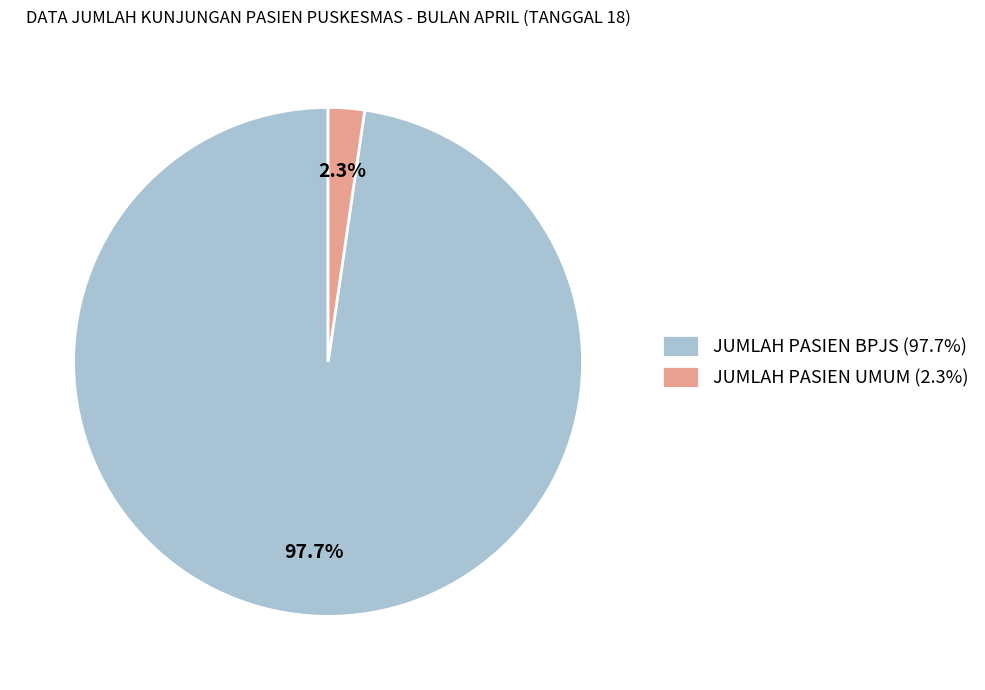

Which category has the smallest portion of the pie?

JUMLAH PASIEN UMUM